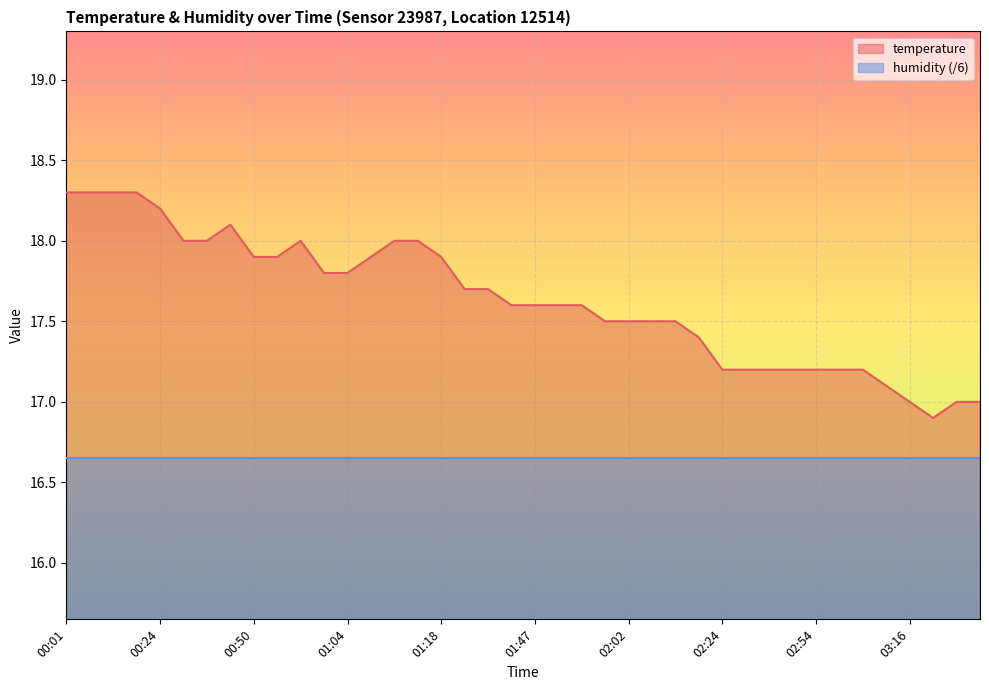

What is the sum of all values?

705.3